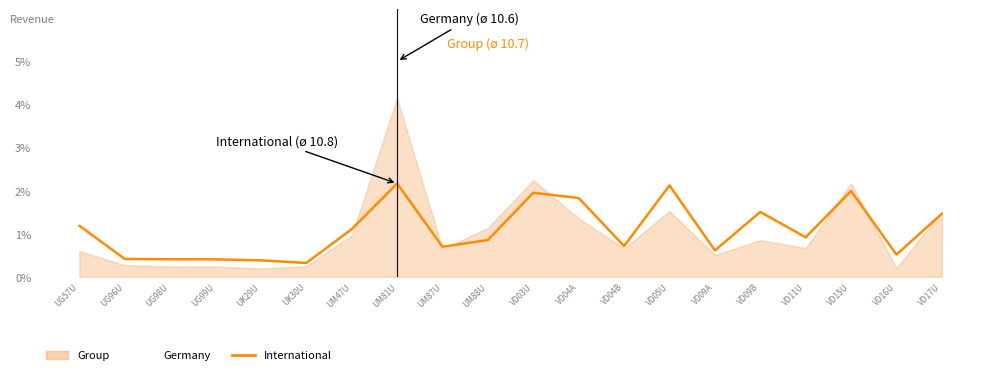

True or false: International and Germany intersect in this chart.

True